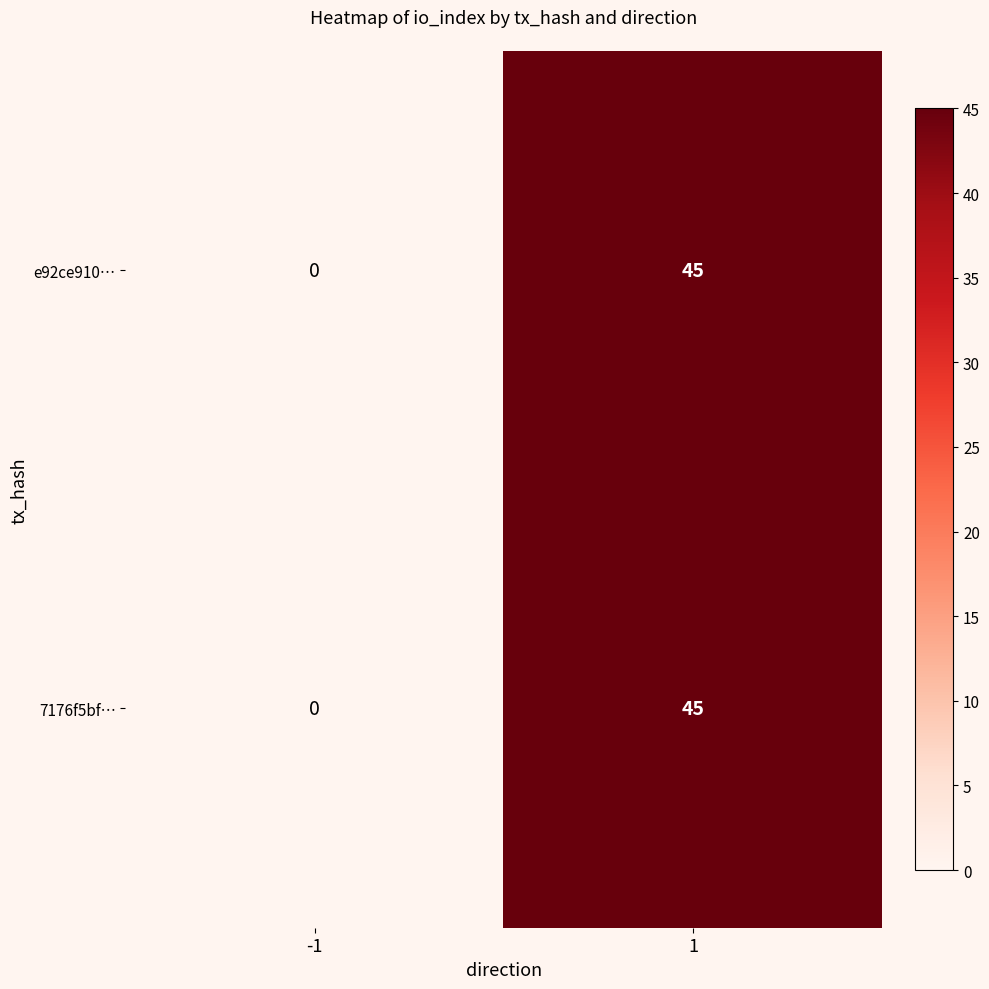

Count the number of data series in this chart.

2